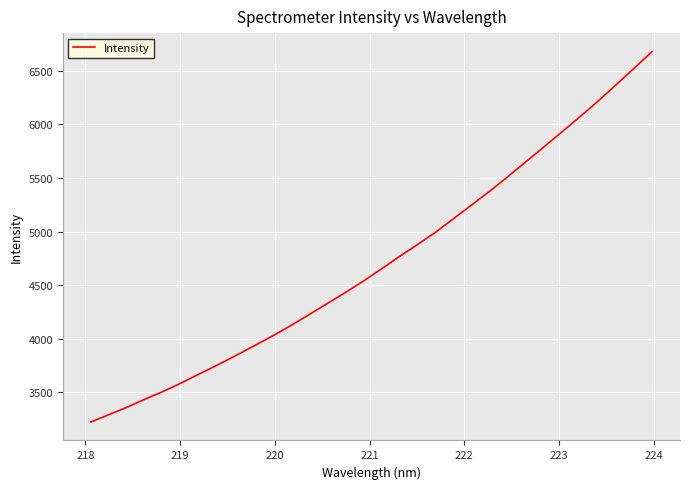

What is the maximum value shown in the chart?

6679.8